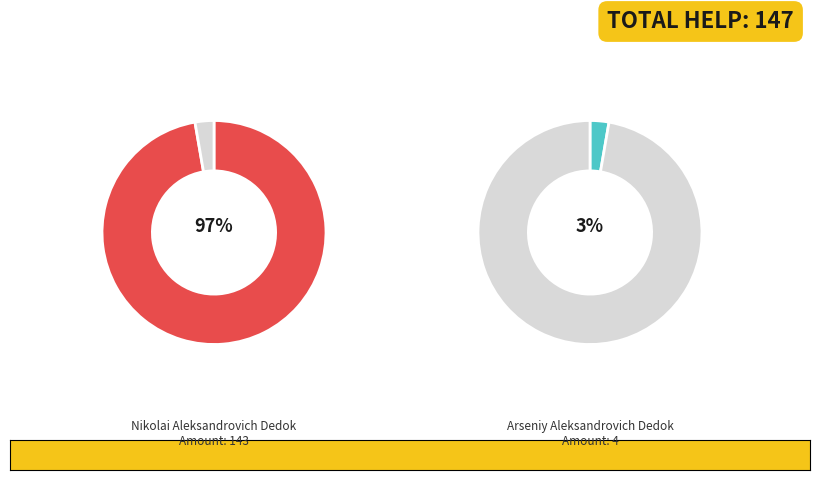

To the nearest percent, what is the difference between the largest and smallest slice percentages?

95%